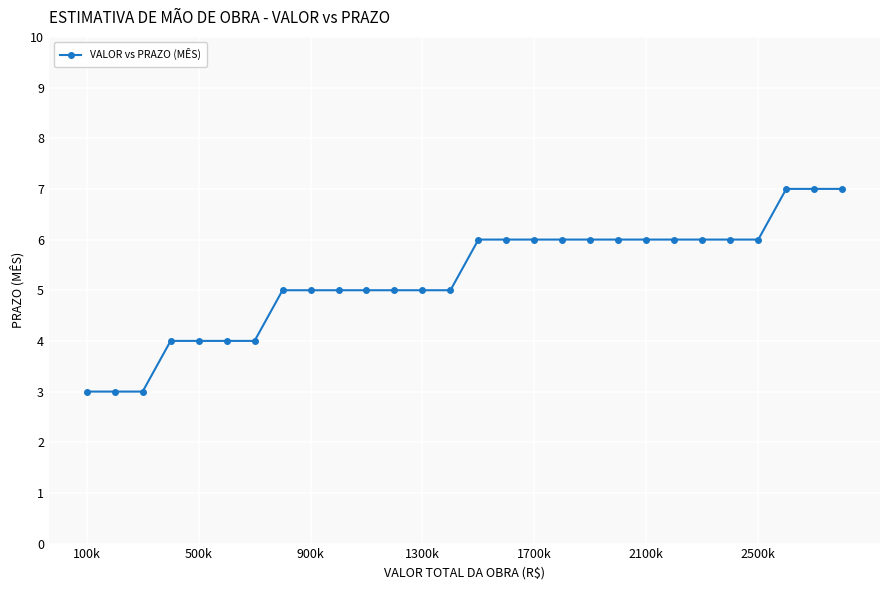

Reading left to right, list all the values displayed in this chart.

3	3	3	4	4	4	4	5	5	5	5	5	5	5	6	6	6	6	6	6	6	6	6	6	6	7	7	7